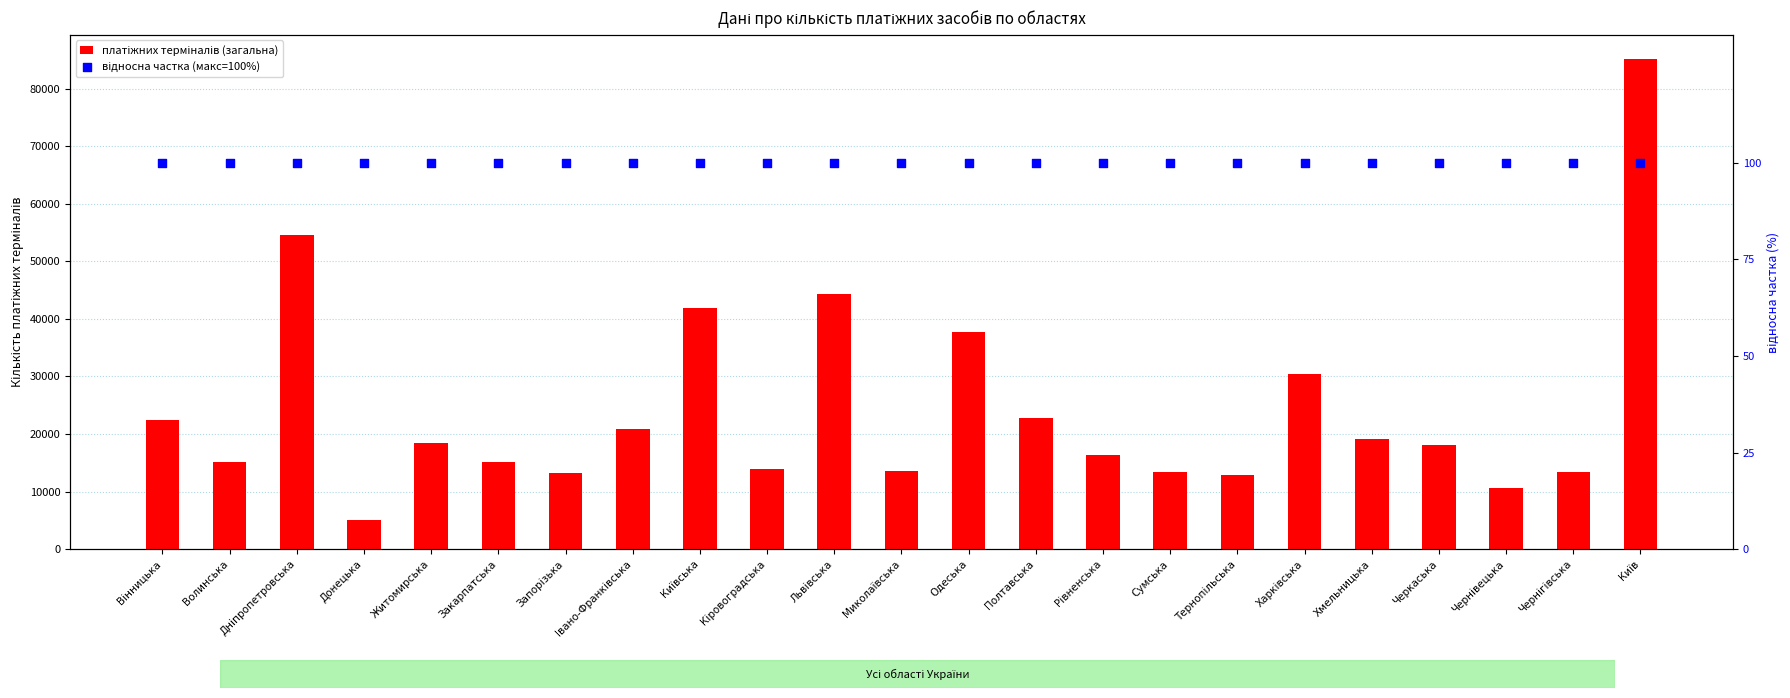

What are all the series names shown in the legend?

платіжних терміналів (загальна), відносна частка (макс=100%)